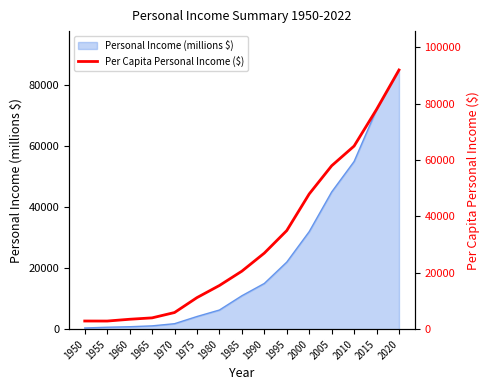

What is the minimum value shown in the chart?

2886